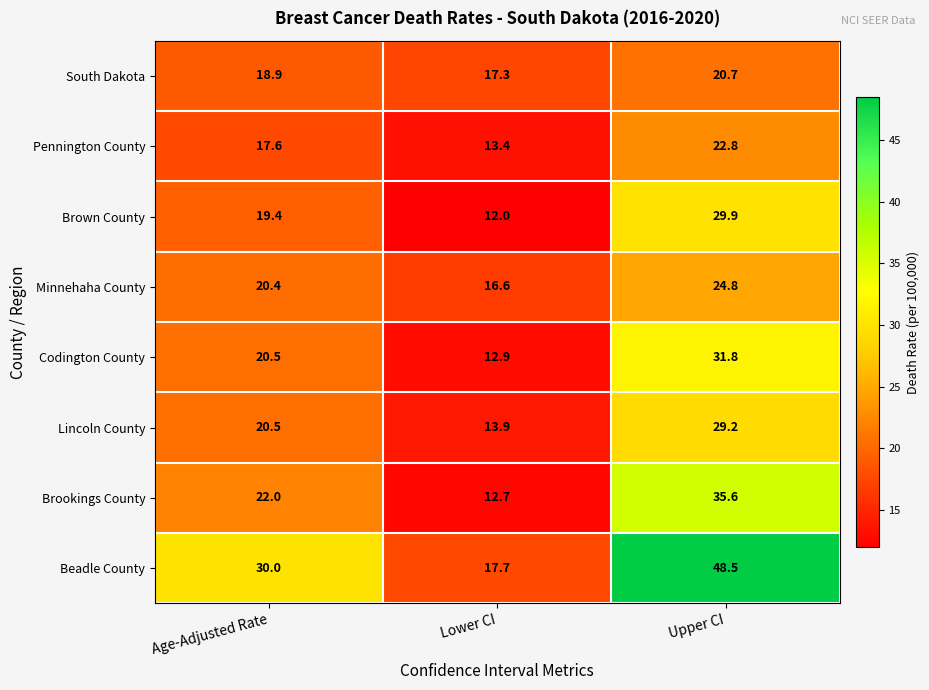

What is the difference between the second highest and minimum values in the Pennington County series?

4.2